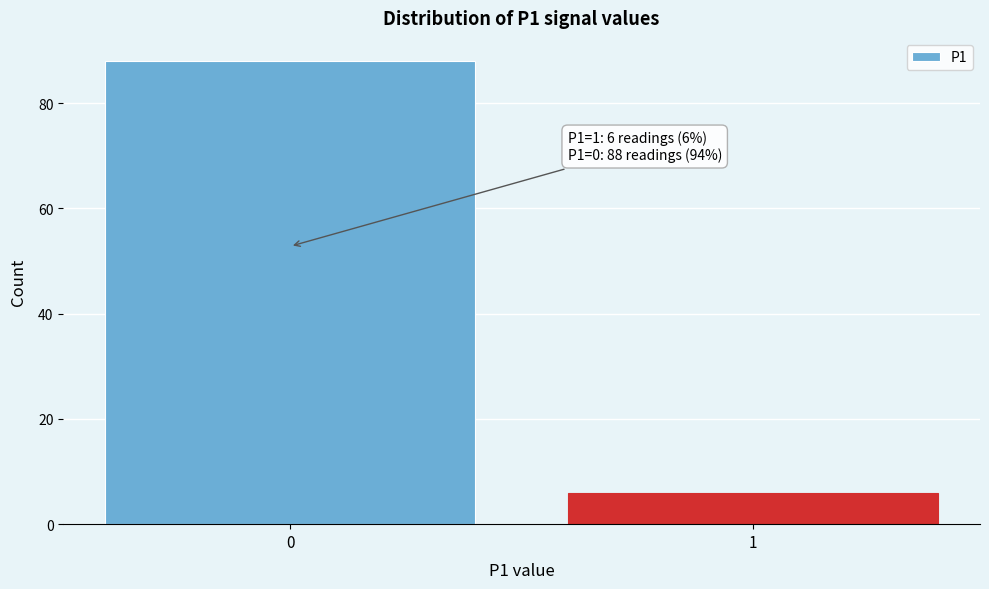

Reading right to left, what are all the values shown in this chart?

6	88